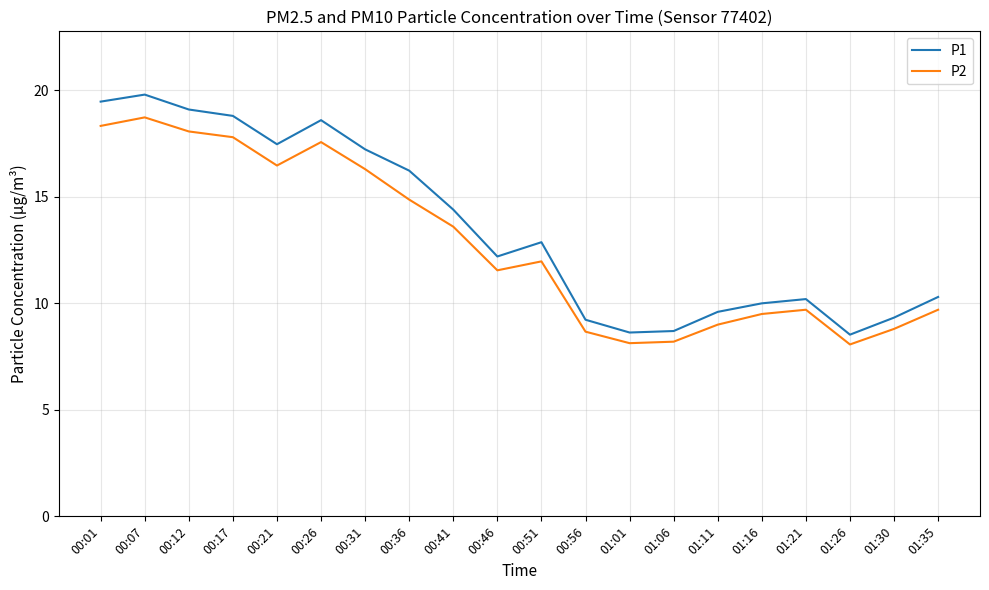

How many lines are shown in the chart?

2